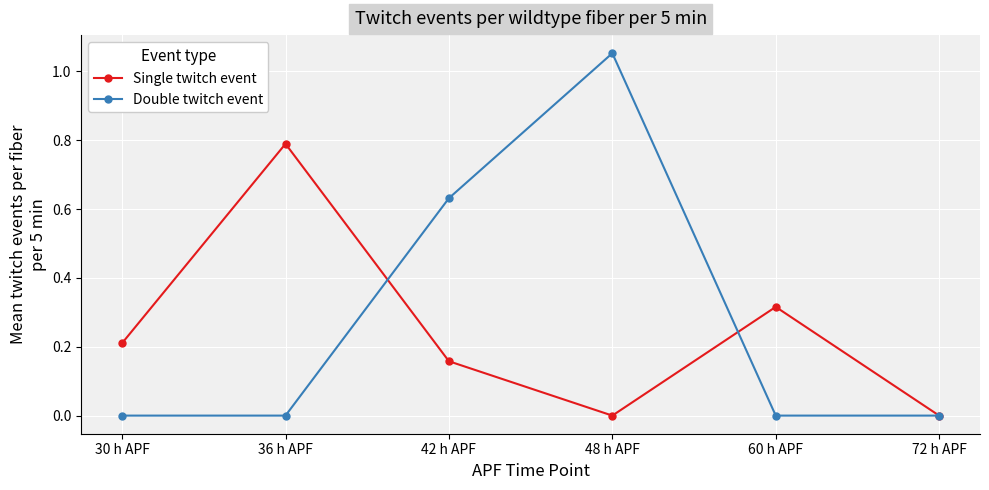

What is the label of the 3rd point from the left?

42 h APF